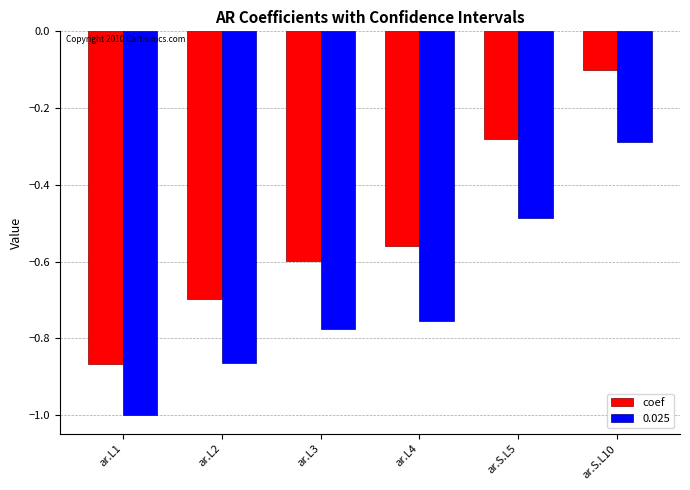

What is the label of the 5th bar from the right?

ar.L2